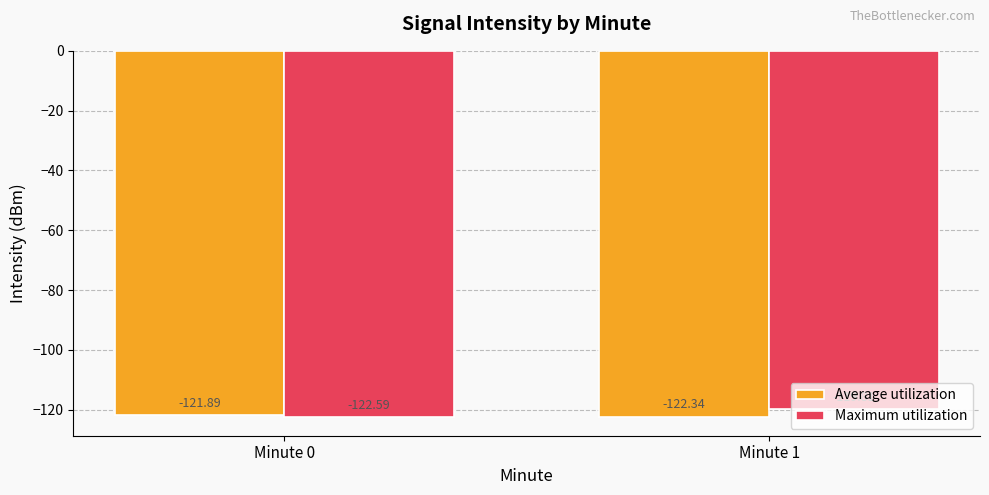

What is the difference between the Average utilization values at Minute 0 and Minute 1?

0.4